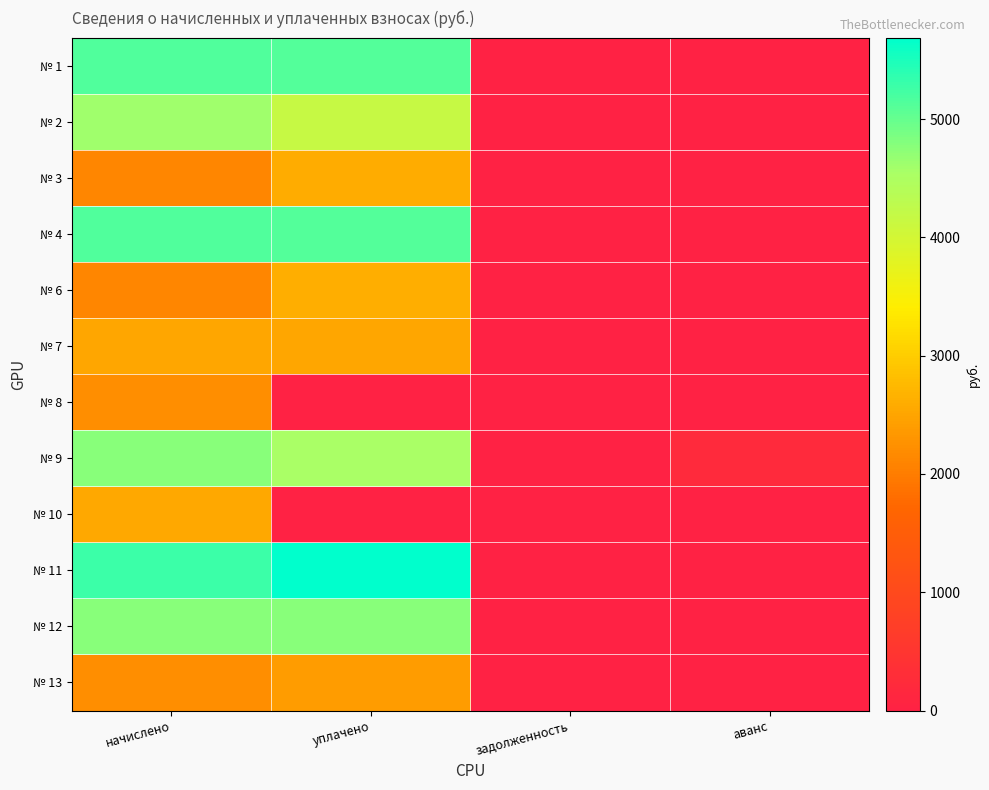

How many data points does each series have?

4